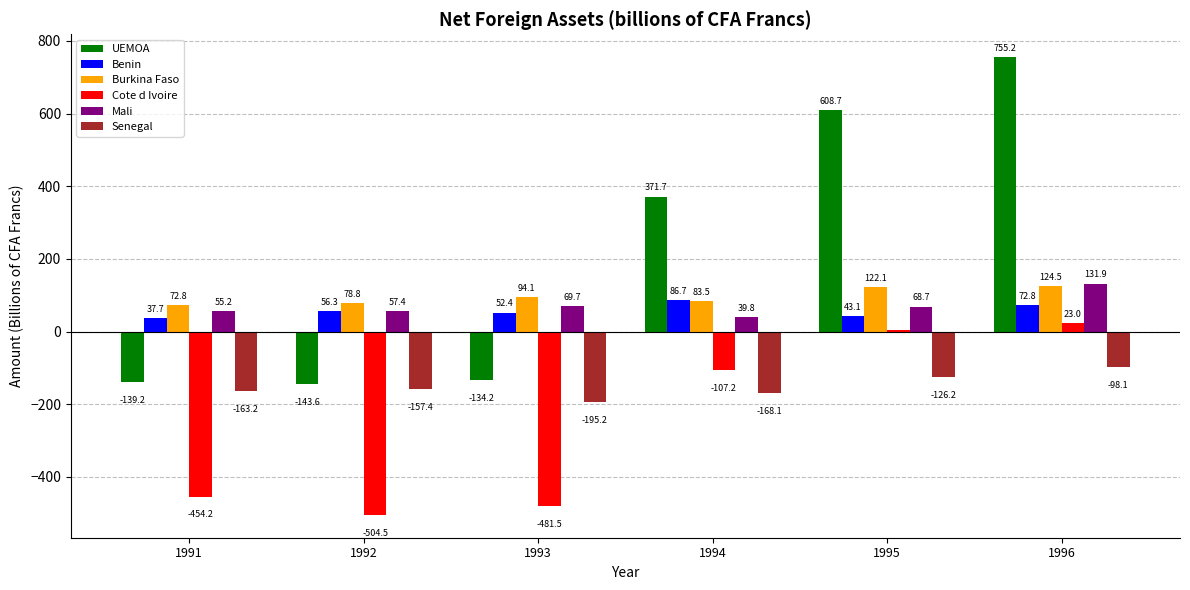

The Burkina Faso series shows 124.5 at 1996. True or false?

True